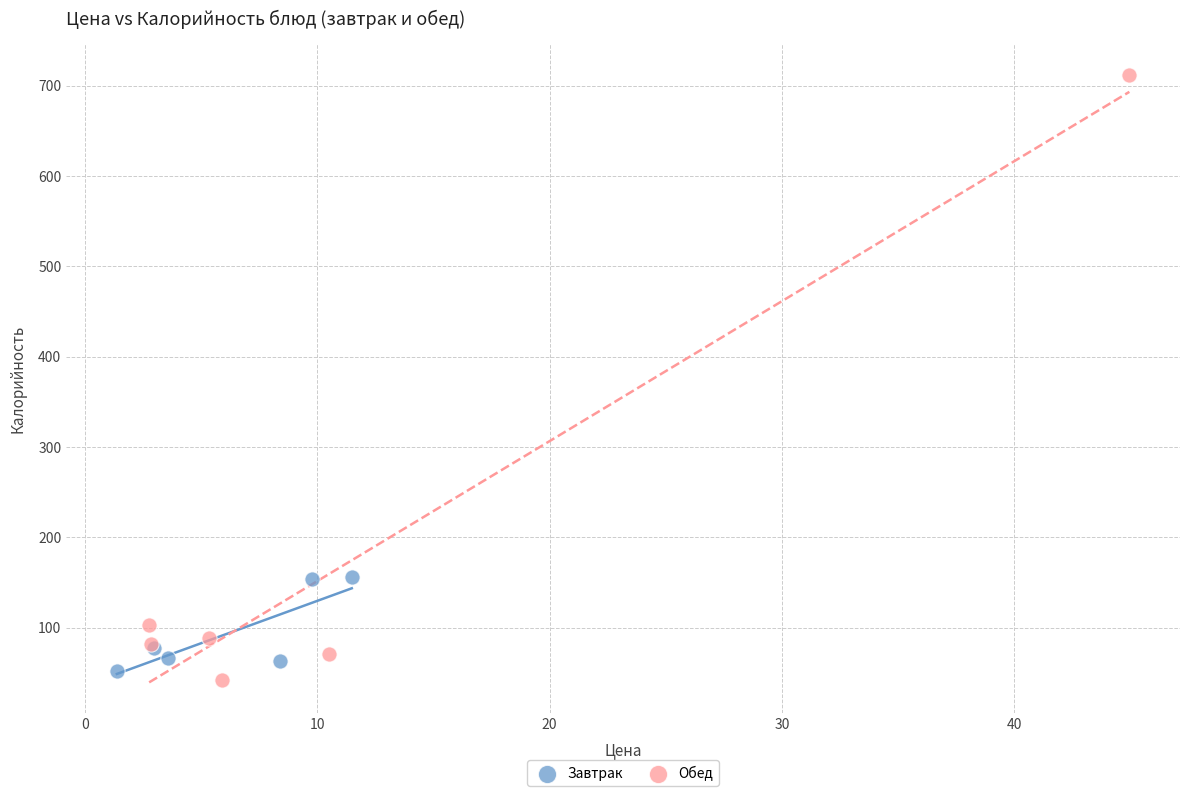

Which series has the largest Y range (max minus min)?

Обед